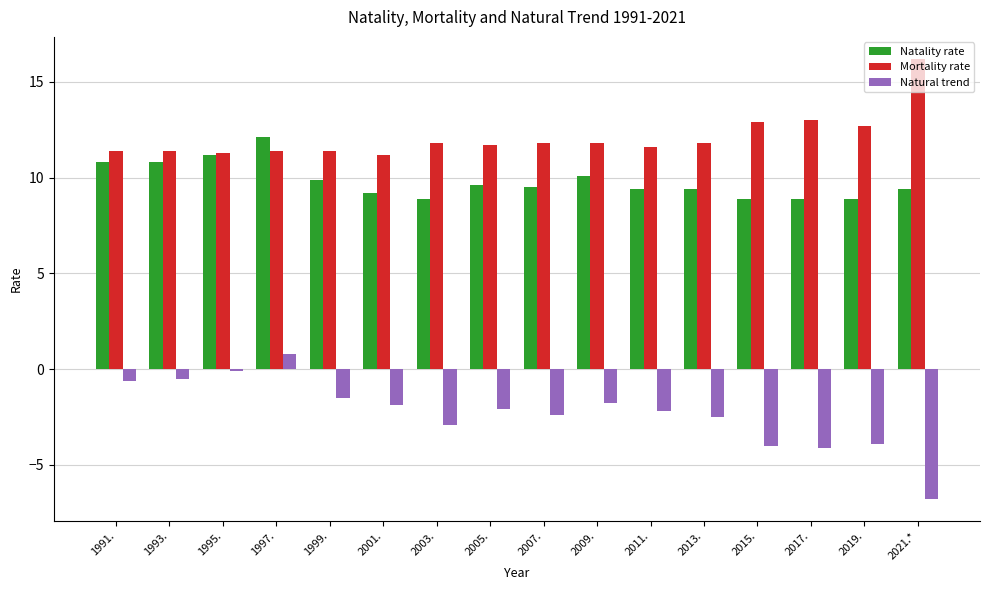

Rank the series by their maximum value, from lowest to highest.

Natural trend, Natality rate, Mortality rate